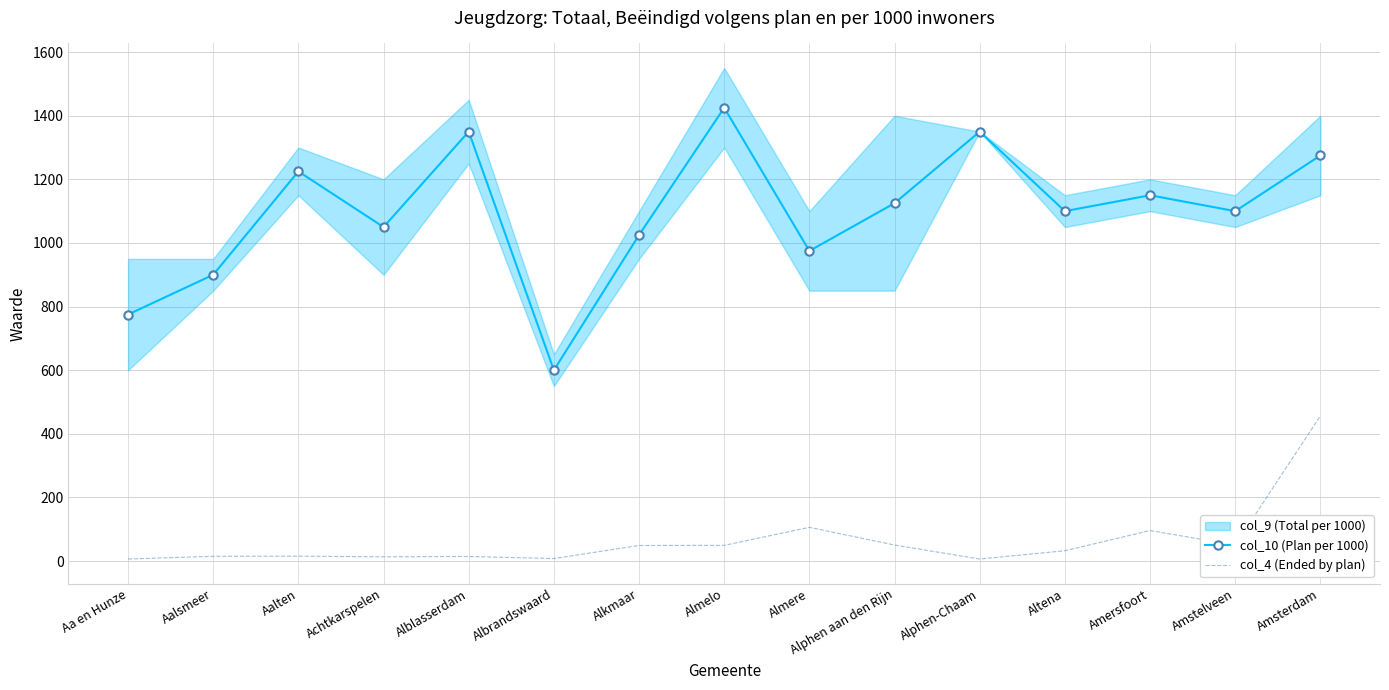

Reading right to left, list all the values displayed in this chart.

col_10 (Plan per 1000): 1275.0	1100.0	1150.0	1100.0	1350.0	1125.0	975.0	1425.0	1025.0	600.0	1350.0	1050.0	1225.0	900.0	775.0
col_4 (Ended by plan): 456.5	50.5	96.0	32.5	6.5	50.5	106.0	49.5	49.0	8.0	14.5	13.5	15.5	15.0	6.5